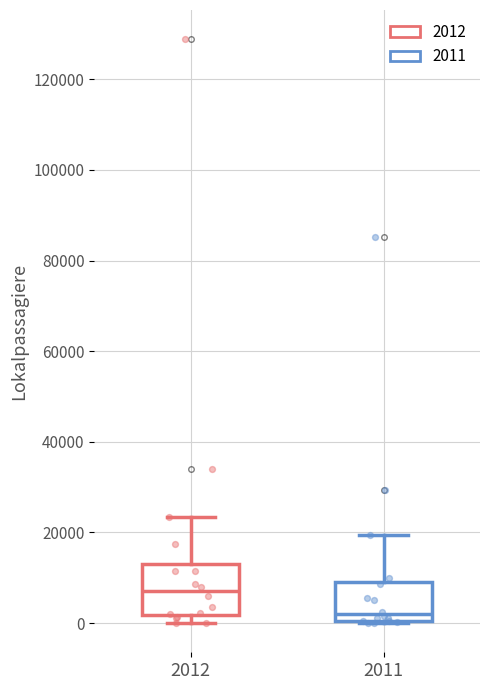

Where is the upper edge of the box at x = 2012 on the y-axis? The values are not printed on the chart, so give them approximately, as read against the axis.

14000